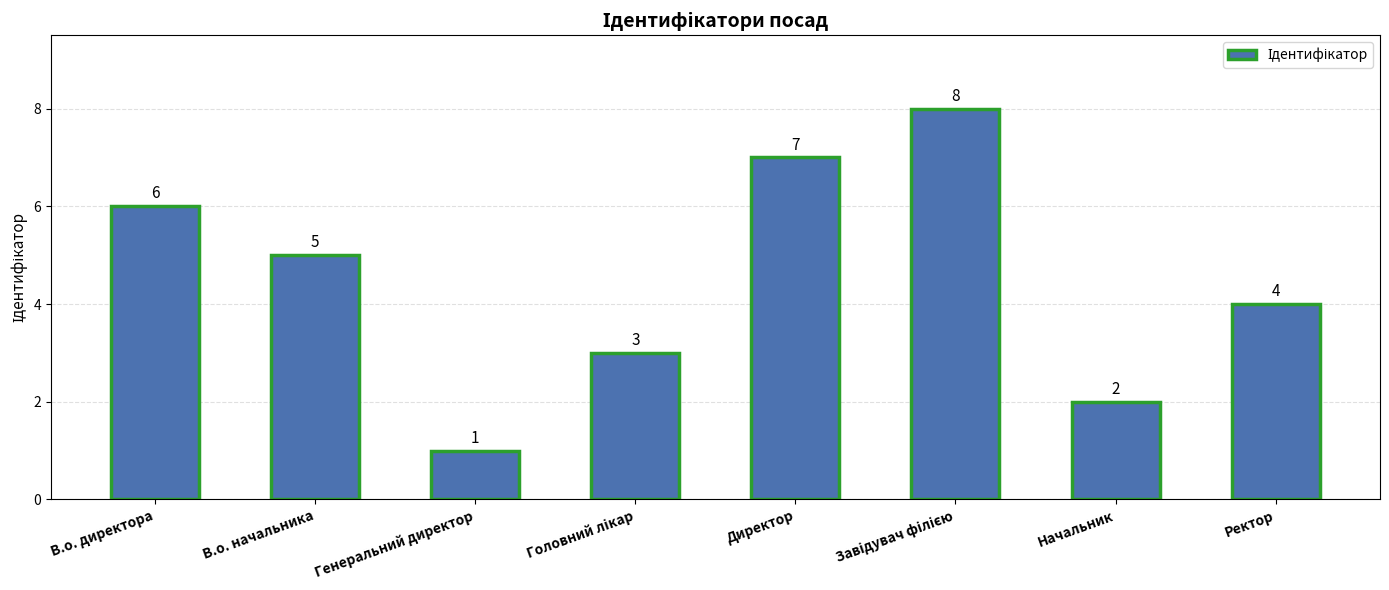

Reading left to right, what are all the values shown in this chart?

6	5	1	3	7	8	2	4